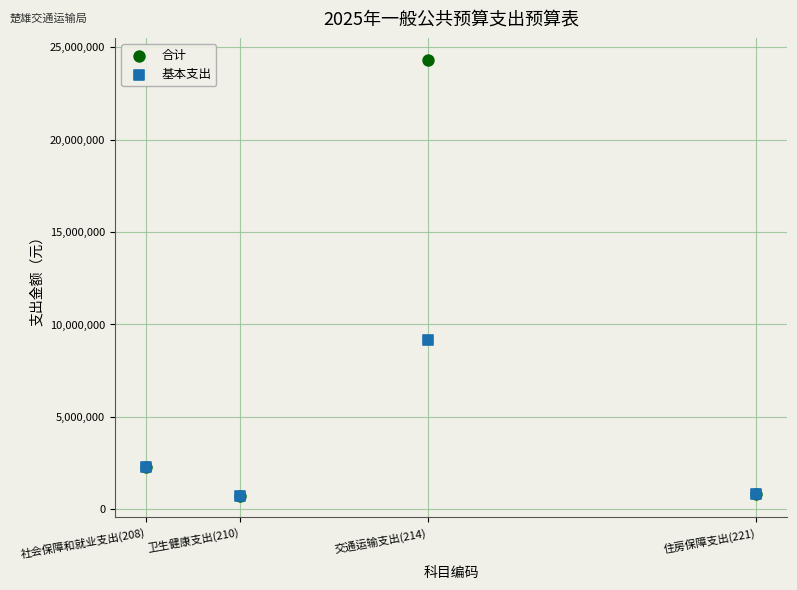

Across all series, what Y value is closest to 12536510?

9133776.6